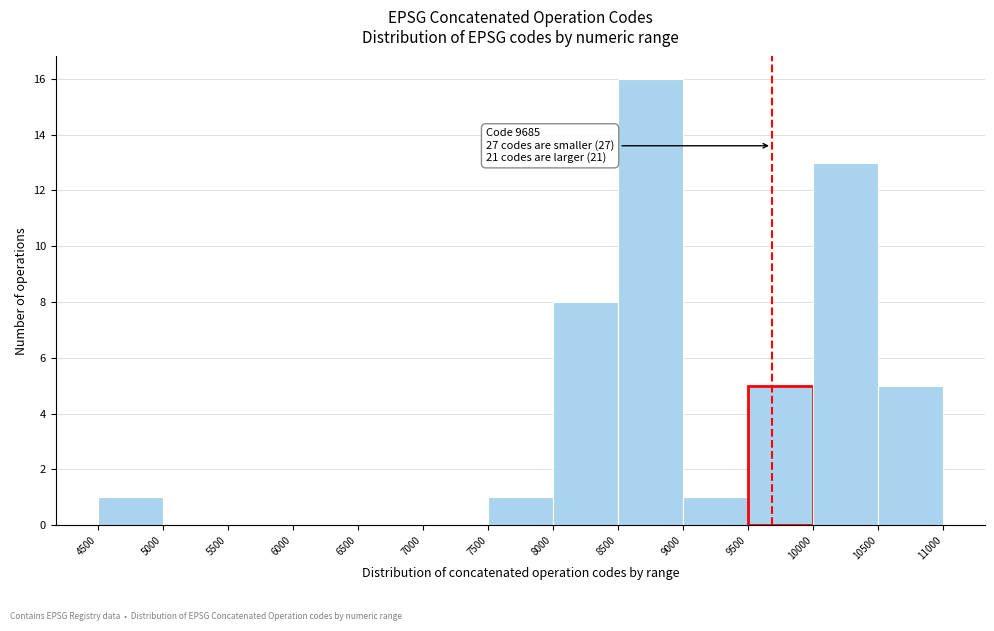

Over which range of the x-axis is the bar tallest?

8500 to 9000